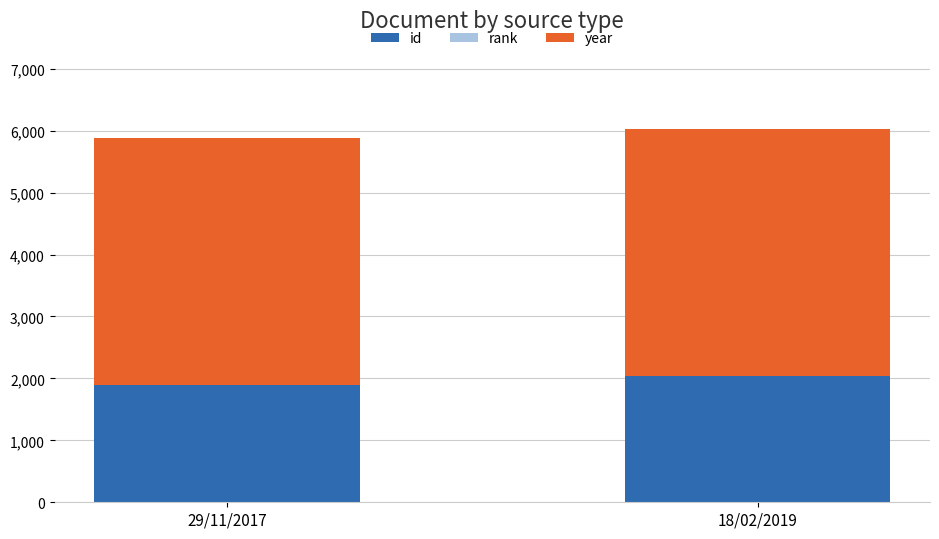

Which series has the widest spread of values?

id